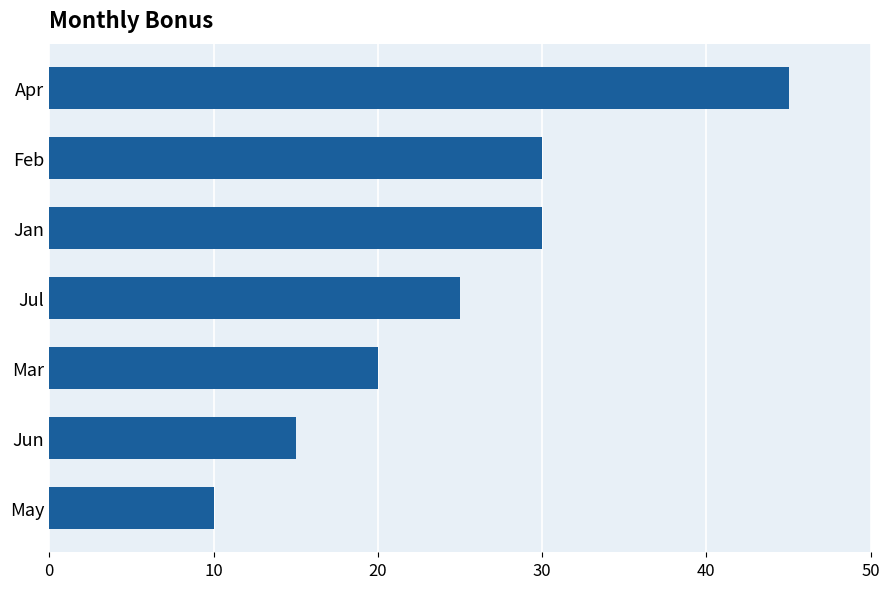

Reading top to bottom, list all the values displayed in this chart.

Apr=45	Feb=30	Jan=30	Jul=25	Mar=20	Jun=15	May=10